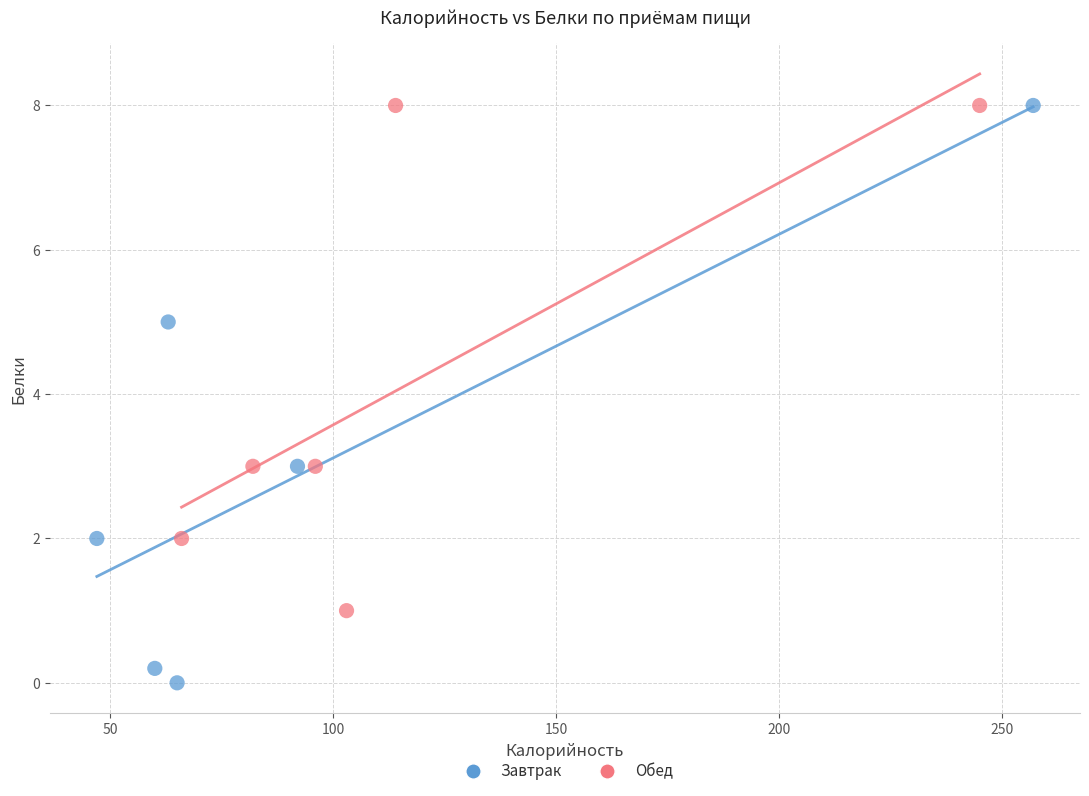

Which series has the widest spread of Y values?

Завтрак